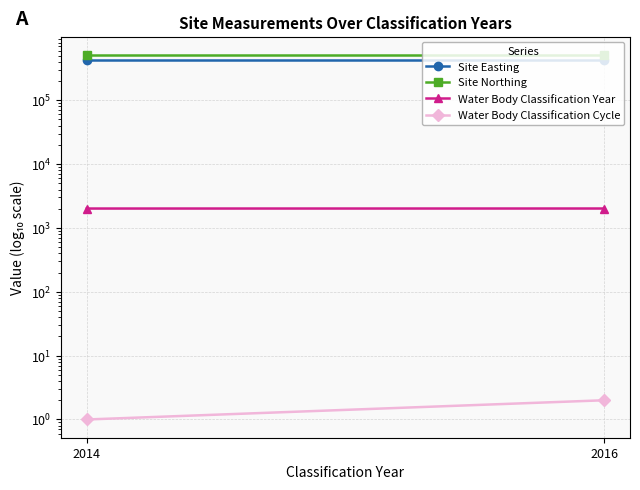

Count the Water Body Classification Cycle values in the range 1 to 2.

2